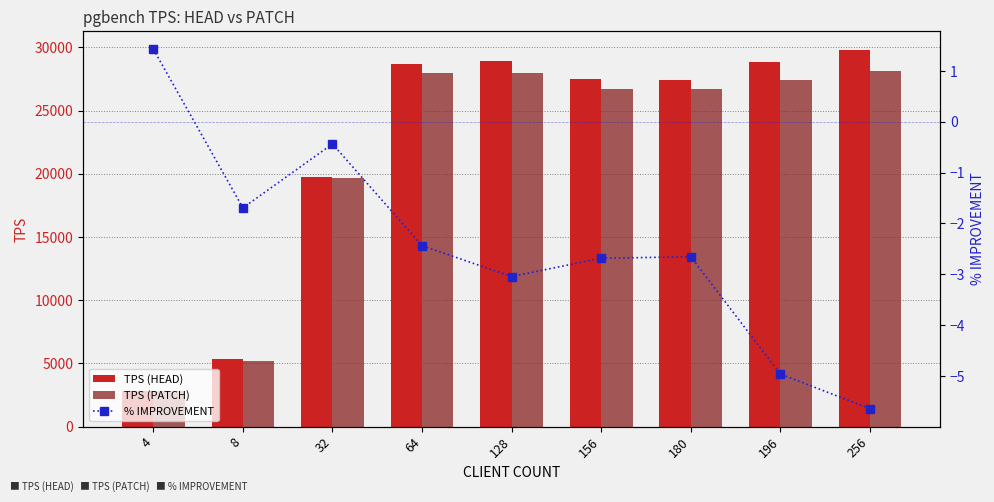

Is it true that % IMPROVEMENT equals -2.7 at 180?

True